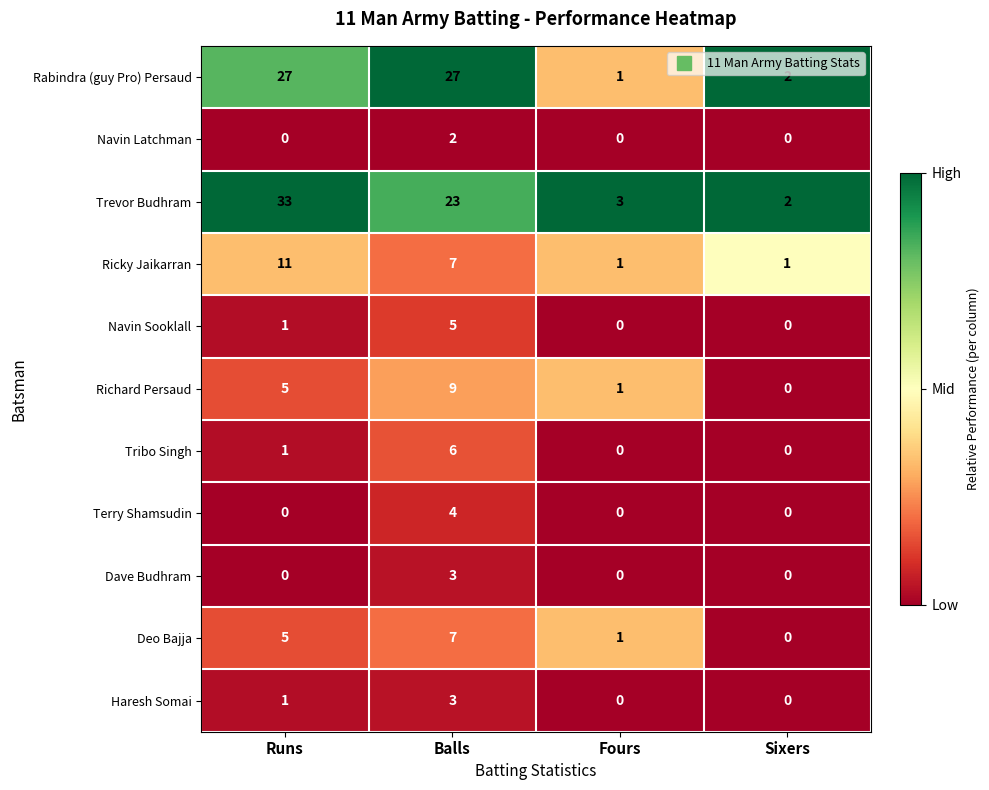

The value of Ricky Jaikarran at Balls is 7. True or false?

True